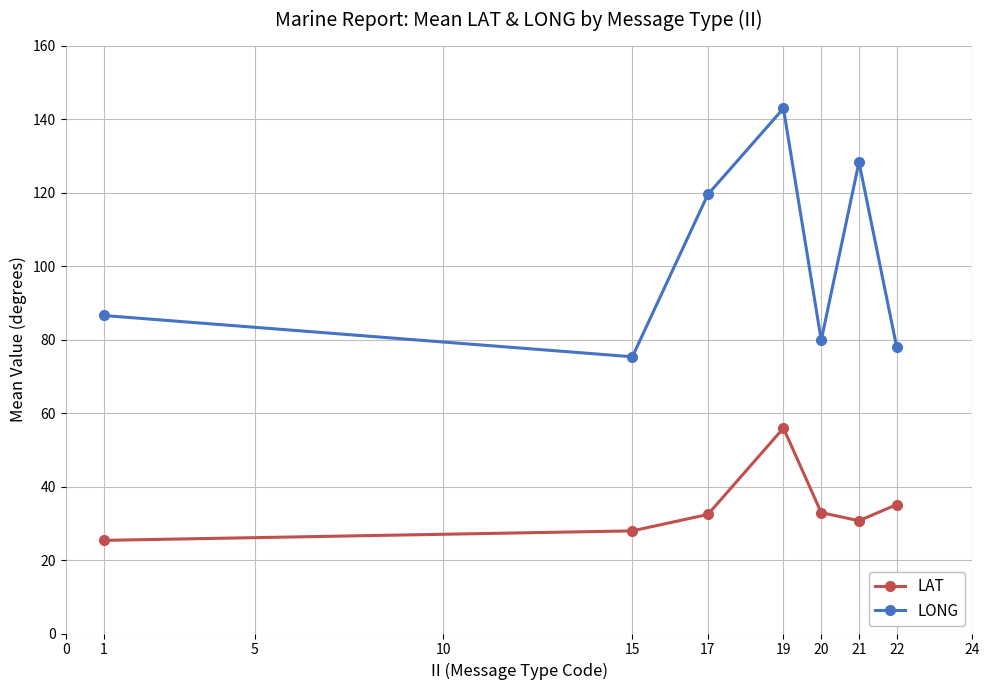

Rank the series at 15 from lowest to highest value.

LAT, LONG